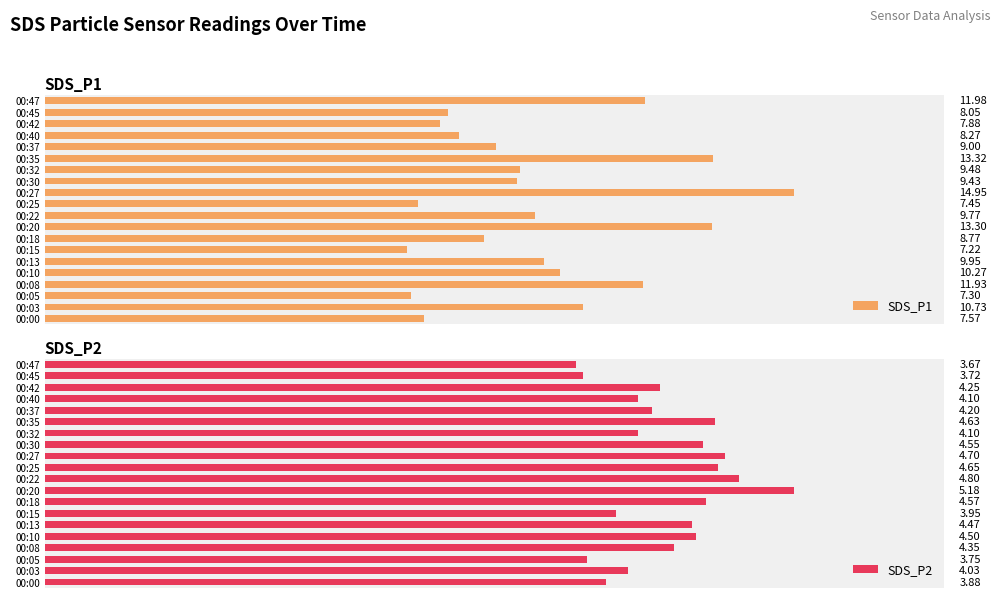

How many bars are there in total?

40